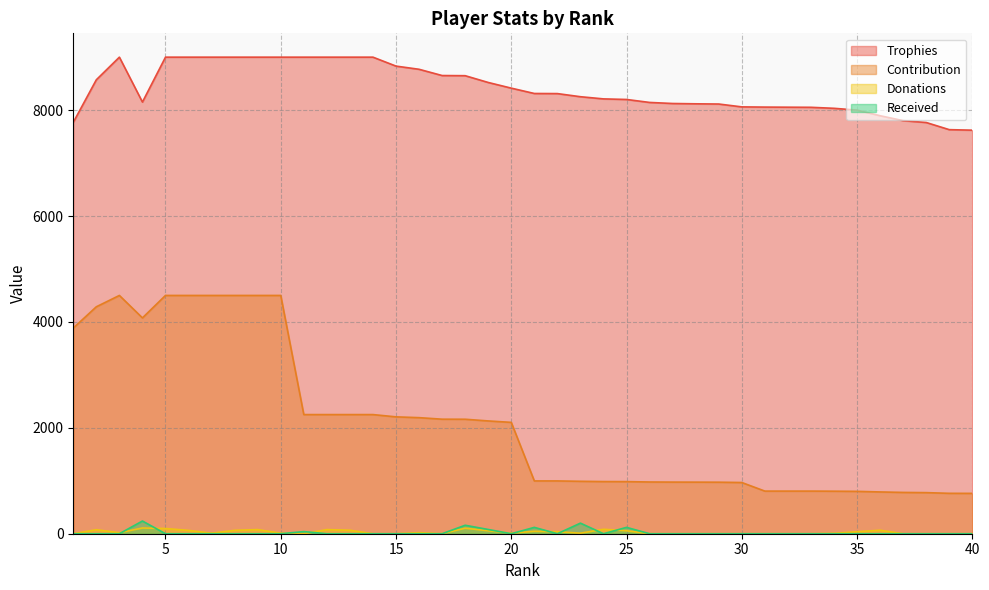

Reading left to right, what are all the values shown in this chart?

Trophies: 7769	8573	9000	8152	9000	9000	9000	9000	9000	9000	9000	9000	9000	9000	8831	8771	8653	8650	8522	8415	8314	8312	8253	8212	8201	8145	8125	8119	8115	8061	8057	8055	8053	8034	8000	7894	7801	7766	7631	7621
Contribution: 3884	4286	4500	4076	4500	4500	4500	4500	4500	4500	2250	2250	2250	2250	2207	2192	2163	2162	2130	2103	997	997	990	985	984	977	975	974	973	967	805	805	805	803	800	789	780	776	763	762
Donations: 0	76	19	108	98	63	10	64	78	10	0	78	66	0	0	20	0	104	56	10	46	38	10	84	56	0	0	0	0	0	0	0	0	8	38	66	0	0	0	0
Received: 0	0	0	240	0	0	0	0	0	0	40	0	0	0	0	0	0	160	80	0	120	0	200	0	120	0	0	0	0	0	0	0	0	0	0	0	0	0	0	0